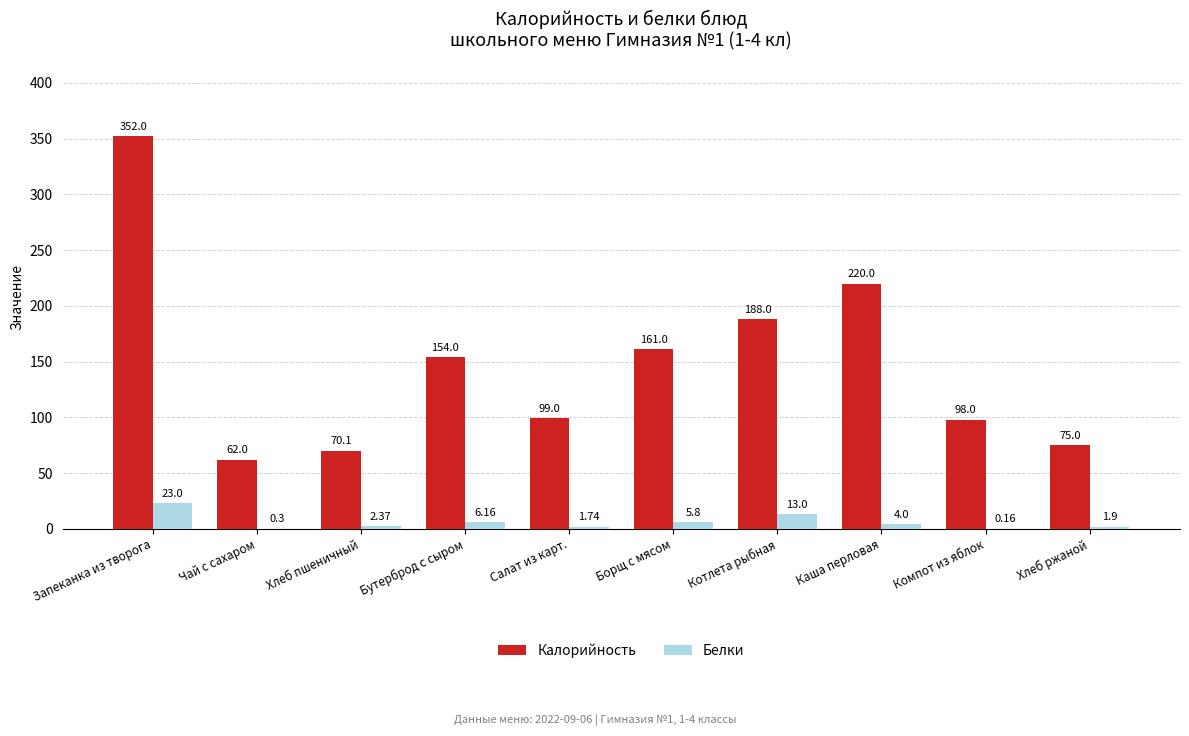

Is the value of Белки at Хлеб пшеничный greater than the value of Калорийность at Бутерброд с сыром?

No